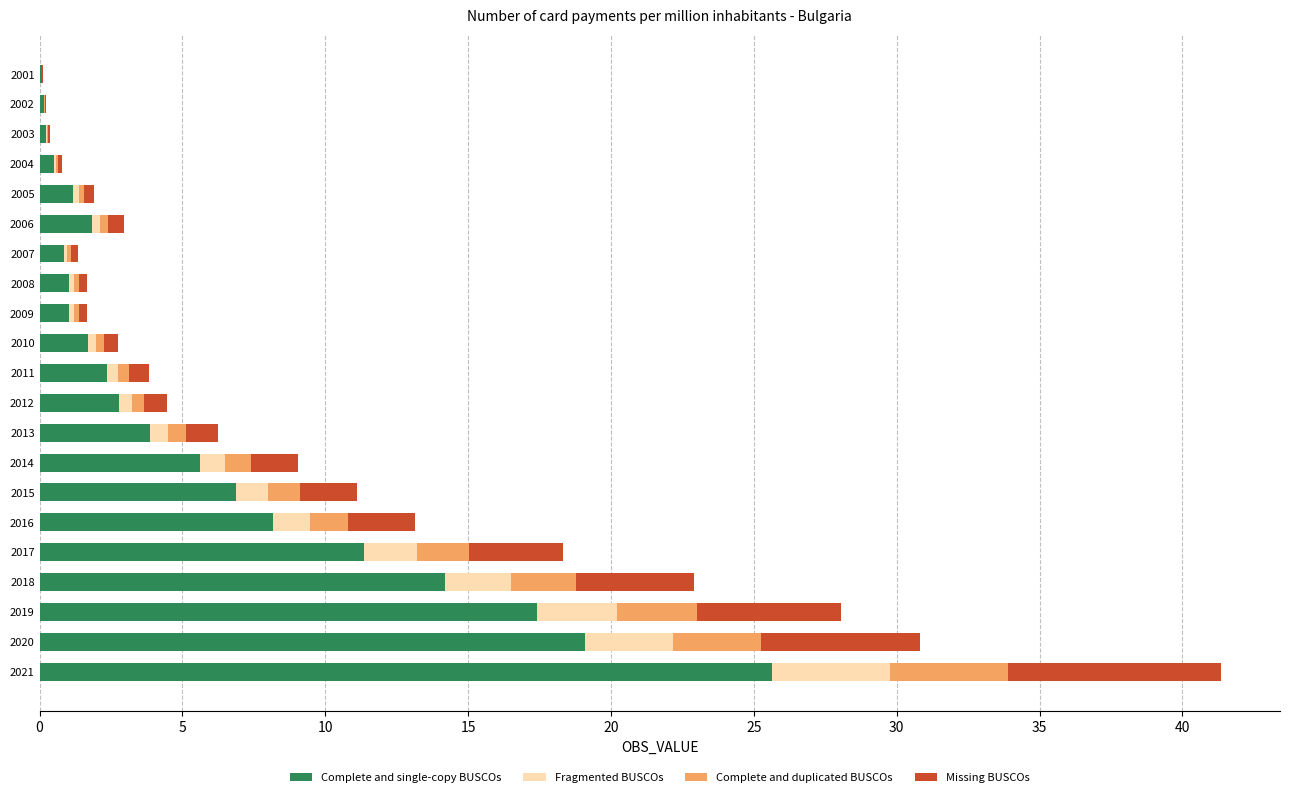

What are all the series names shown in the legend?

Complete and single-copy BUSCOs, Fragmented BUSCOs, Complete and duplicated BUSCOs, Missing BUSCOs